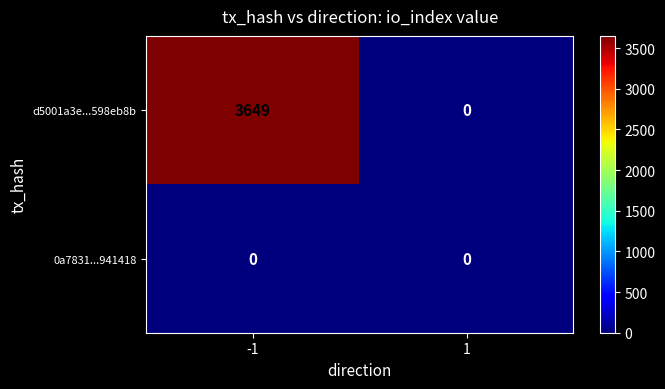

How many categories are shown in the chart?

2